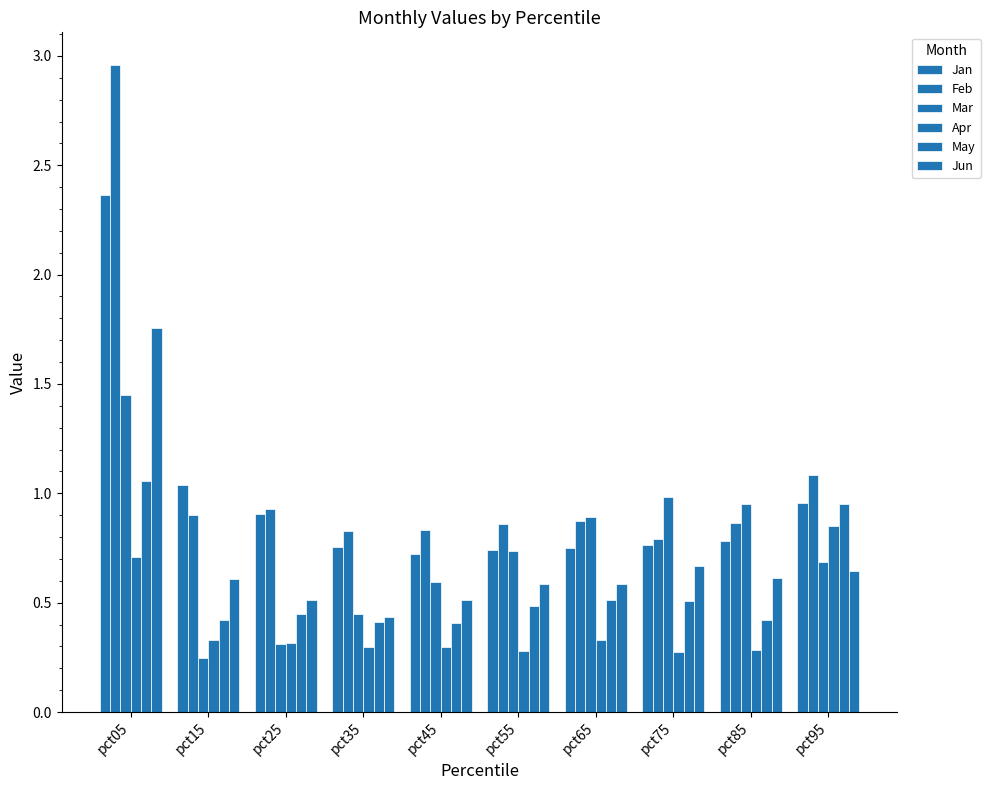

What is the difference between the highest and lowest values at pct05?

2.3